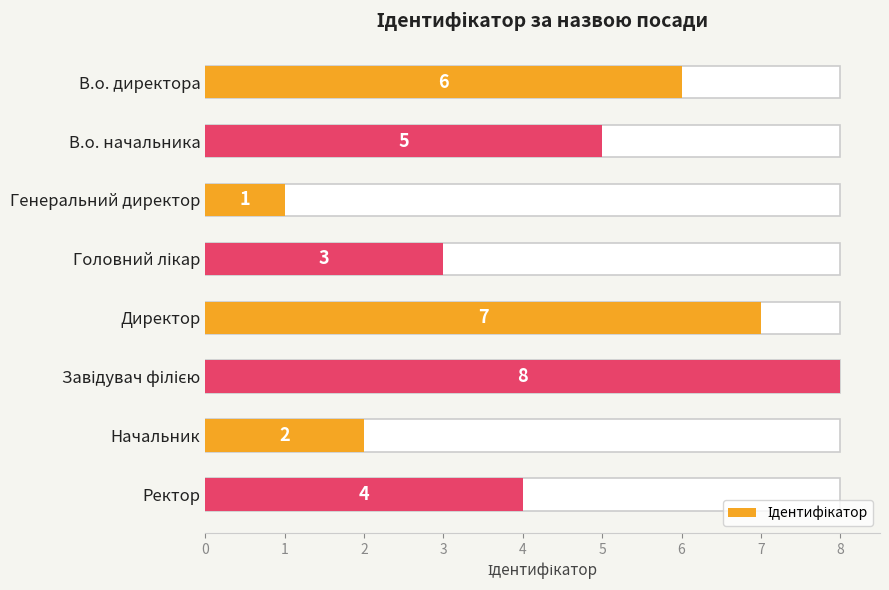

The value at В.о. директора is 6. True or false?

True